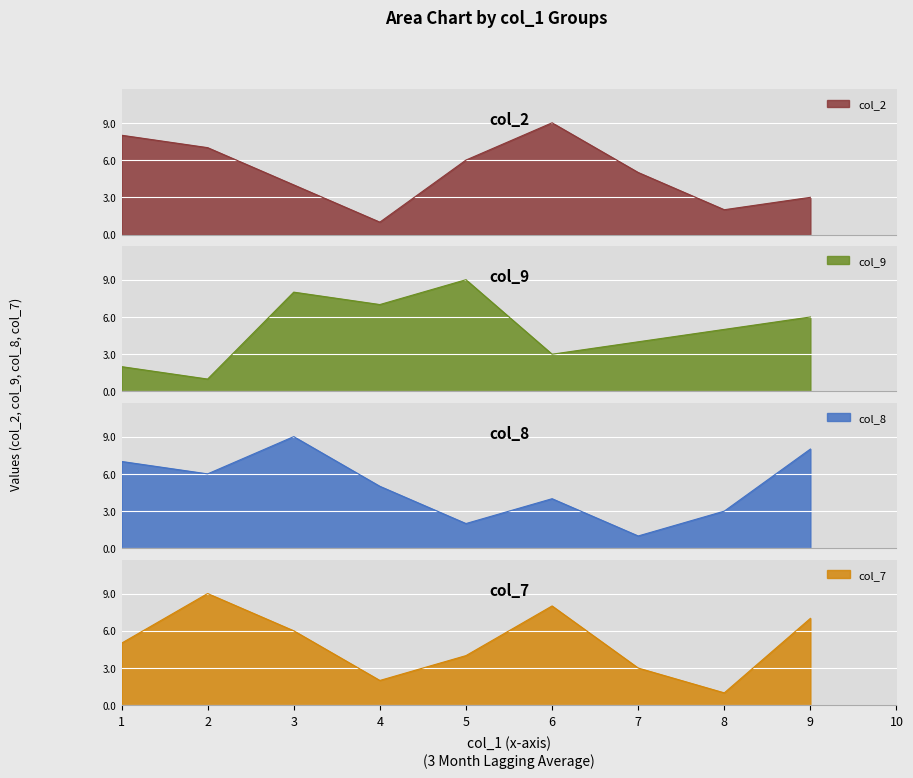

Is it true that col_7 equals 10 at 9?

False